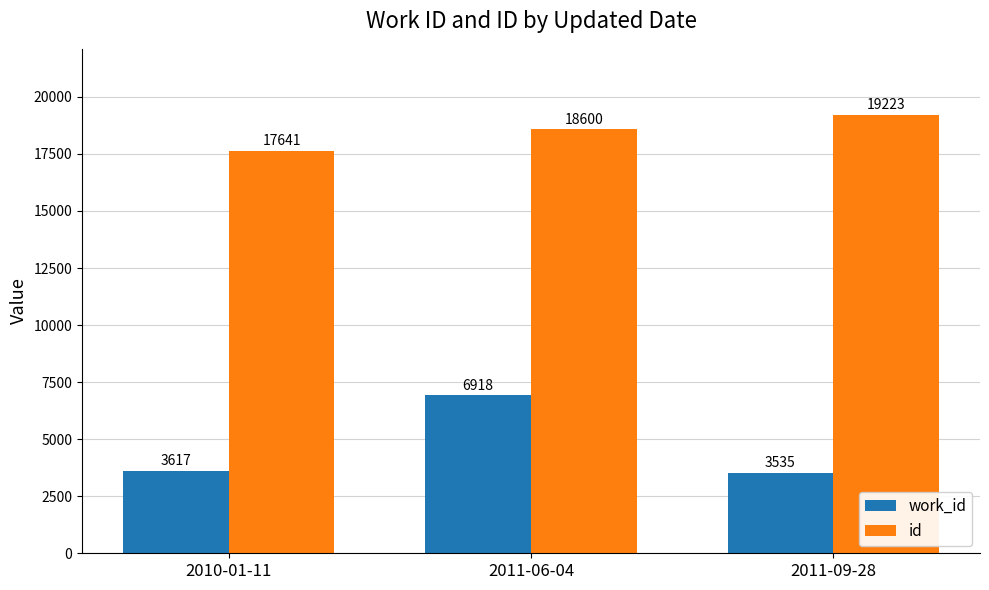

Which series changed the most between 2010-01-11 and 2011-06-04?

work_id